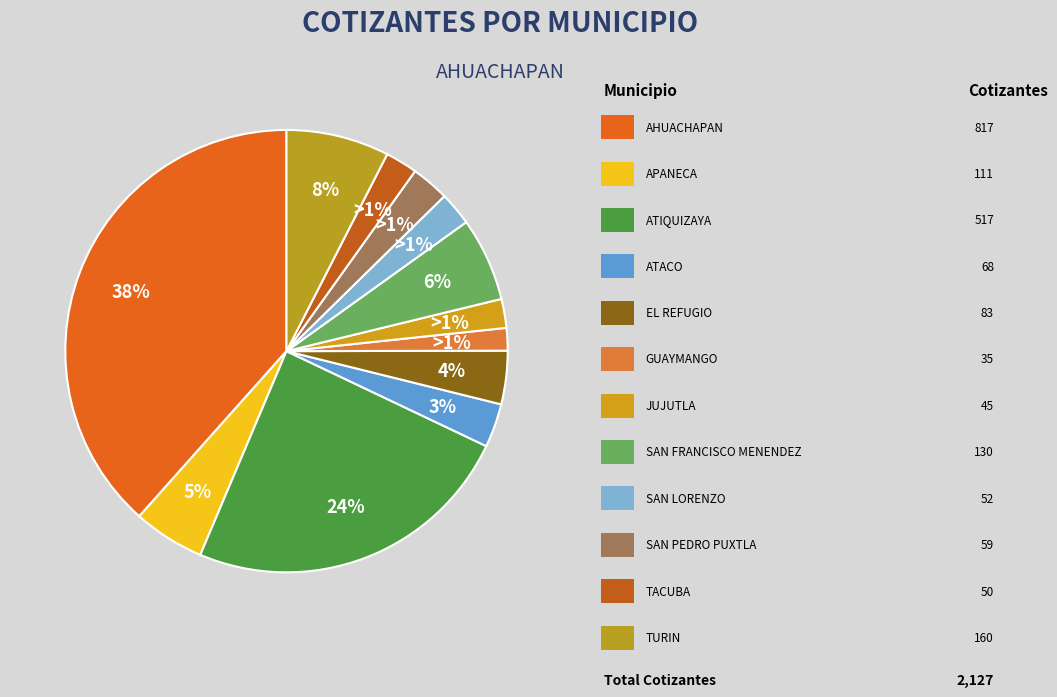

To the nearest percent, what is the average slice percentage?

8%